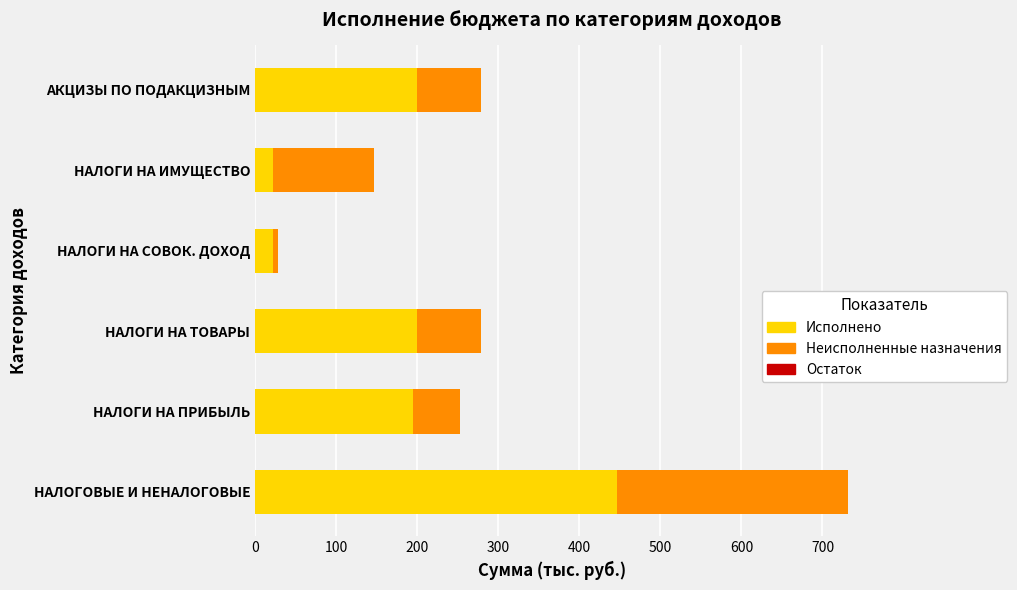

The value of Исполнено at НАЛОГИ НА ТОВАРЫ is 199.5. True or false?

True